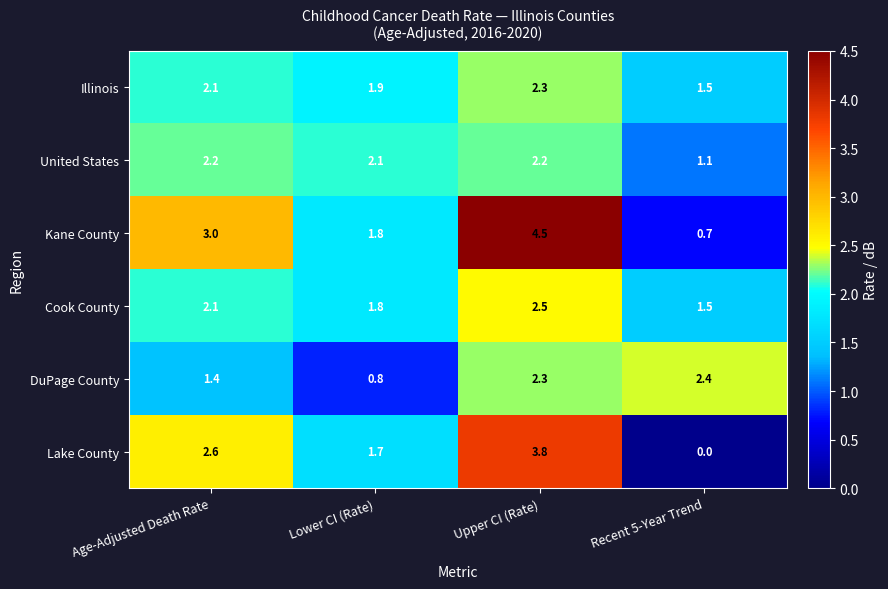

What is the approximate value of Kane County at Age-Adjusted Death Rate?

3.0